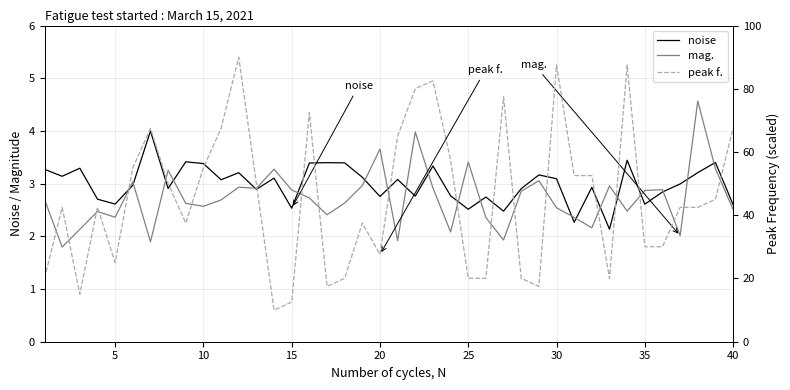

True or false: noise and peak f. cross at least once.

False